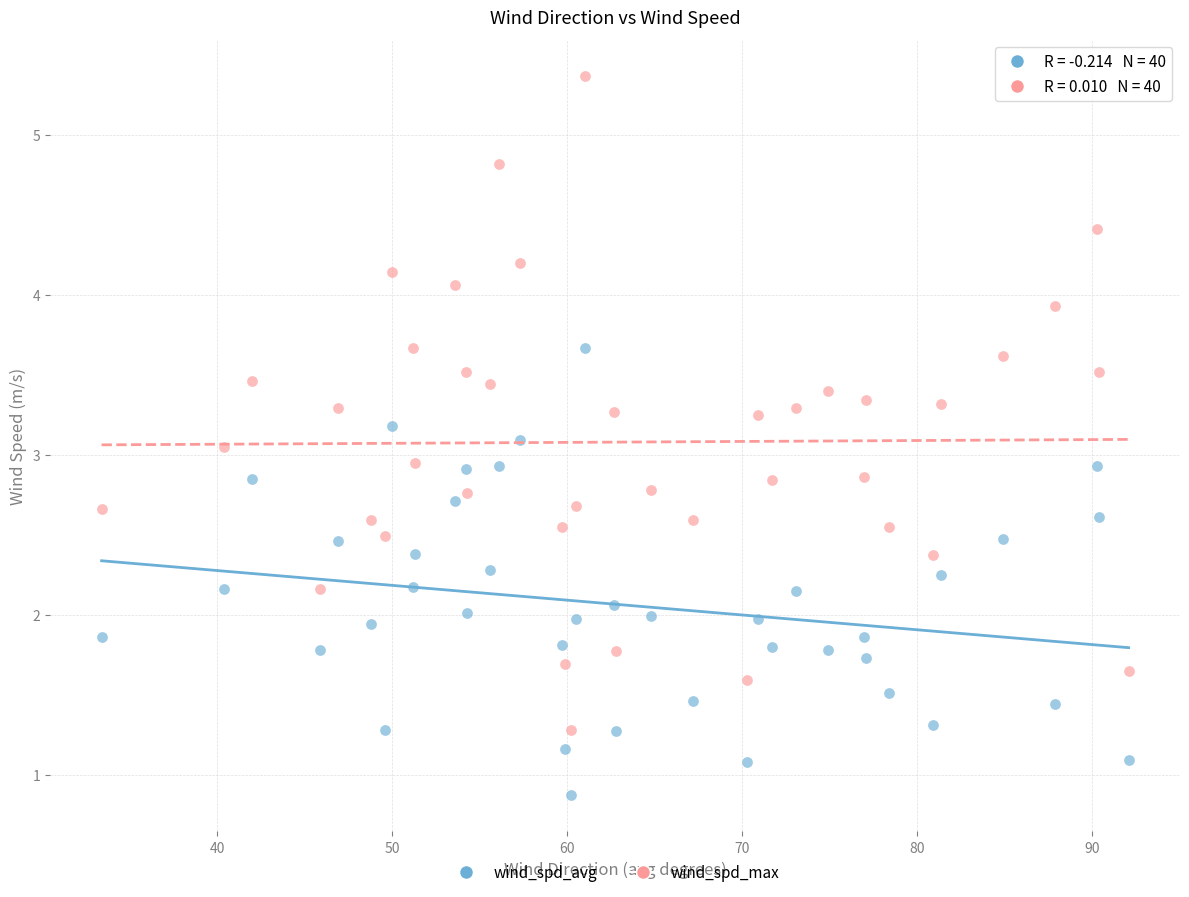

Across all data points, what is the range of X values (max minus min)?

58.7